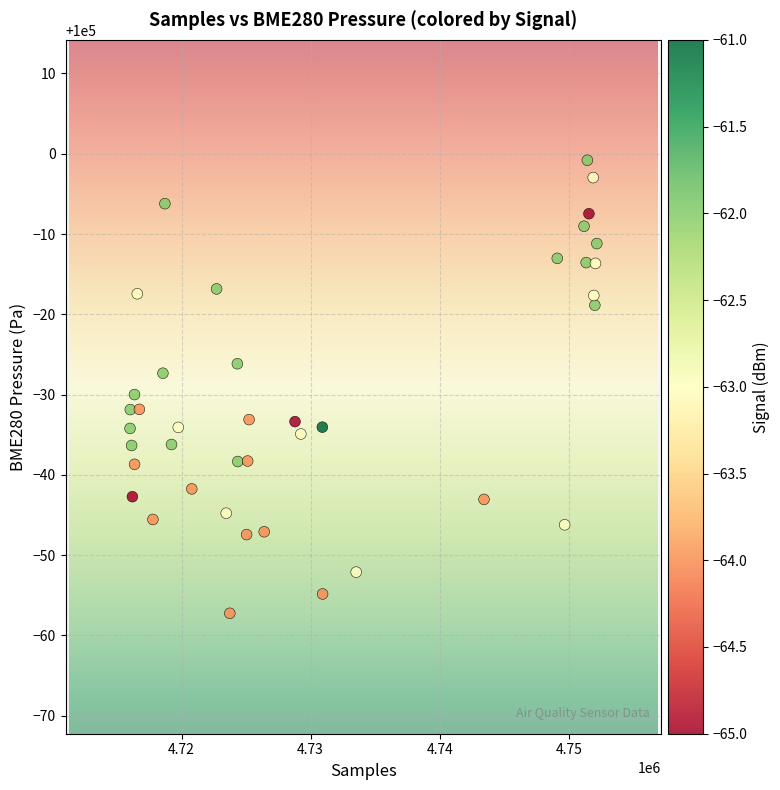

What is the range of Y values (max minus min)?

56.4